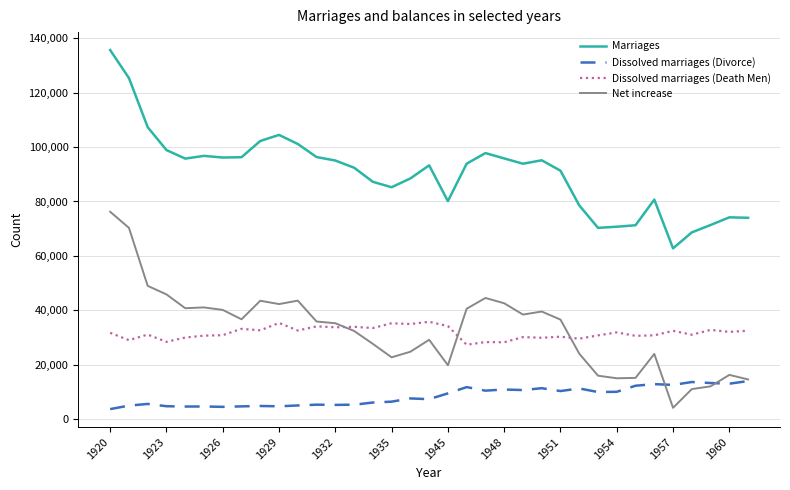

How many lines are shown in the chart?

4